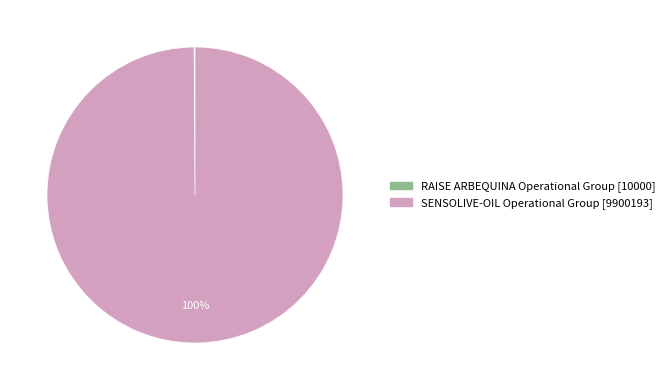

Which category has the biggest portion of the pie?

SENSOLIVE-OIL Operational Group